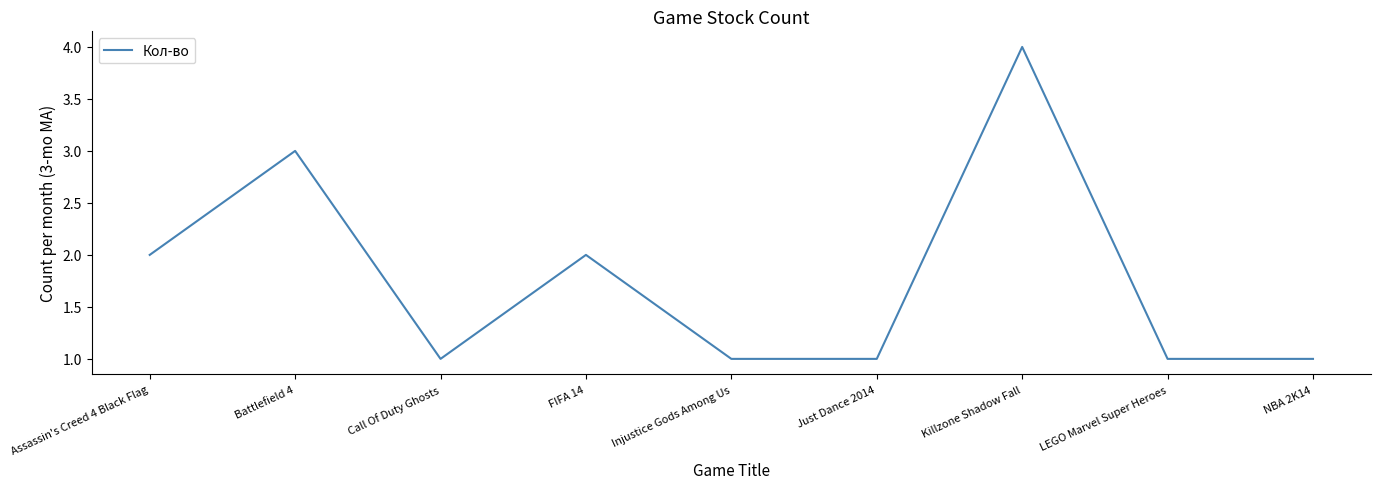

Which label corresponds to the largest value in the chart?

Killzone Shadow Fall